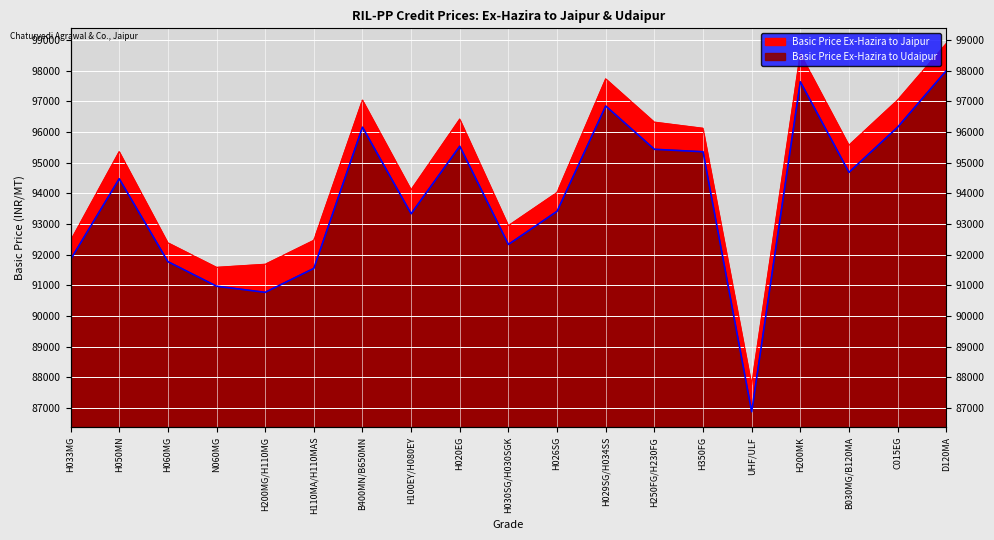

How many series are shown in this chart?

2